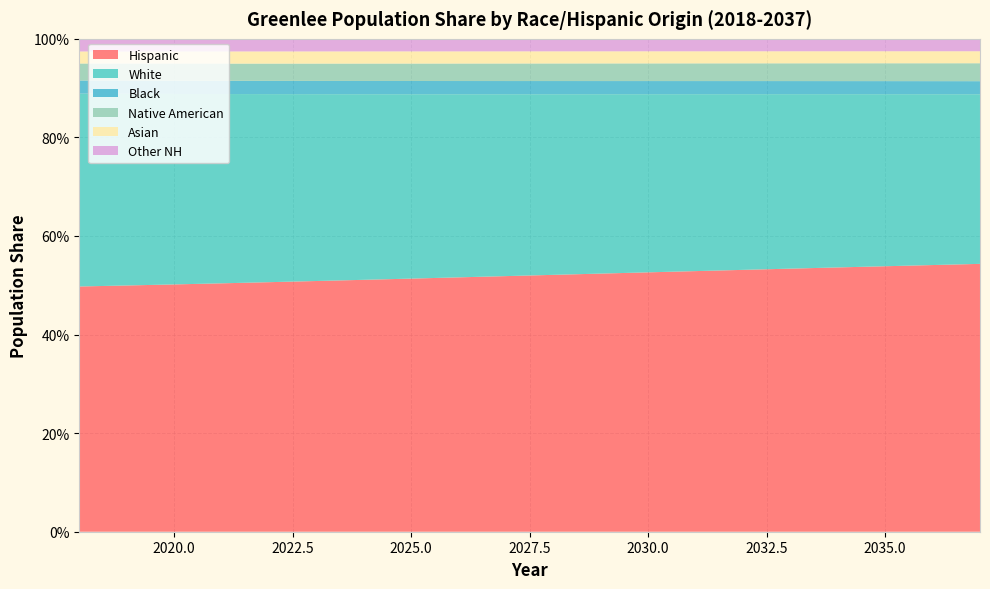

Reading left to right, what are all the values shown in this chart?

Hispanic: 0.5	0.5	0.5	0.5	0.5	0.5	0.5	0.5	0.5	0.5	0.5	0.5	0.5	0.5	0.5	0.5	0.5	0.5	0.5	0.5
White: 0.4	0.4	0.4	0.4	0.4	0.4	0.4	0.4	0.4	0.4	0.4	0.4	0.4	0.4	0.4	0.4	0.4	0.3	0.3	0.3
Black: 0.0	0.0	0.0	0.0	0.0	0.0	0.0	0.0	0.0	0.0	0.0	0.0	0.0	0.0	0.0	0.0	0.0	0.0	0.0	0.0
Native American: 0.0	0.0	0.0	0.0	0.0	0.0	0.0	0.0	0.0	0.0	0.0	0.0	0.0	0.0	0.0	0.0	0.0	0.0	0.0	0.0
Asian: 0.0	0.0	0.0	0.0	0.0	0.0	0.0	0.0	0.0	0.0	0.0	0.0	0.0	0.0	0.0	0.0	0.0	0.0	0.0	0.0
Other NH: 0.0	0.0	0.0	0.0	0.0	0.0	0.0	0.0	0.0	0.0	0.0	0.0	0.0	0.0	0.0	0.0	0.0	0.0	0.0	0.0